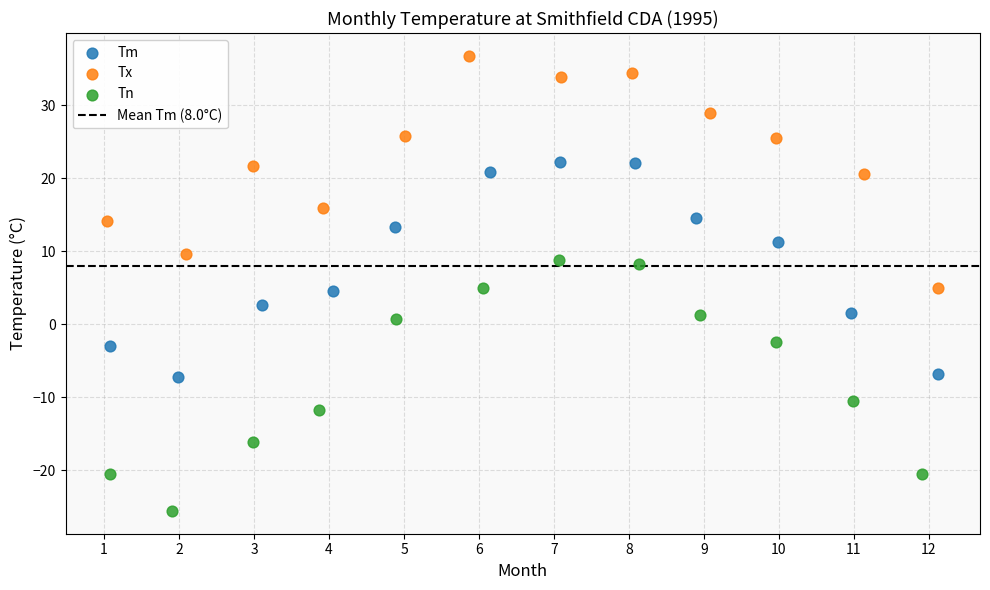

Which series contains the lowest Y value?

Tn